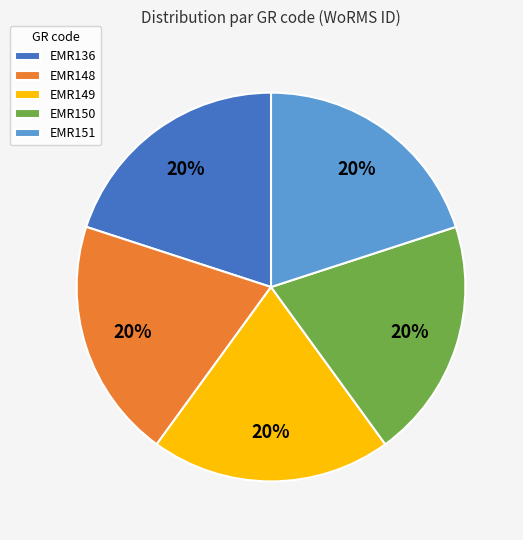

Approximately how many times larger is the value at EMR148 compared to EMR136?

1.0